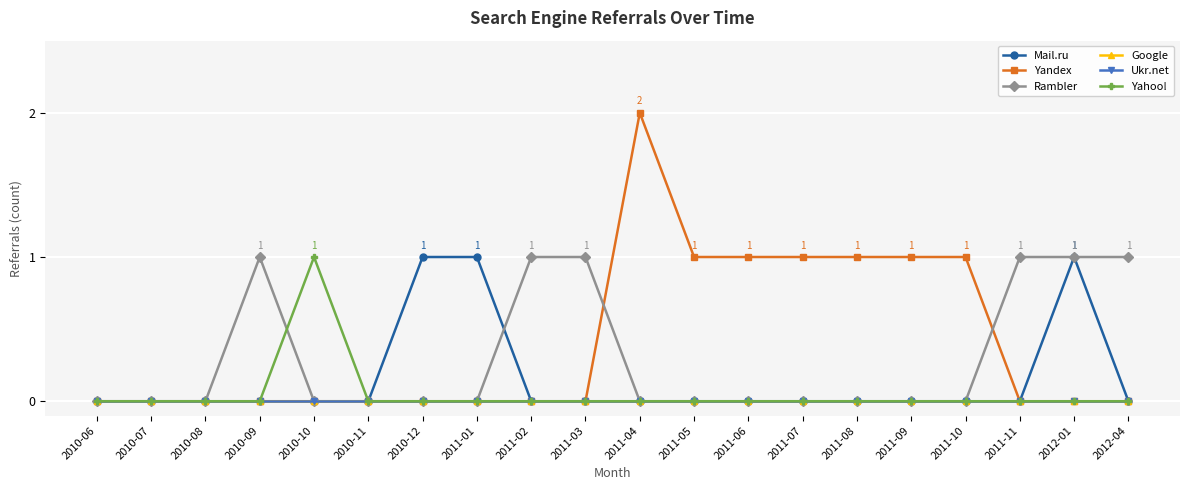

Is this an area chart (filled region under the line)?

No